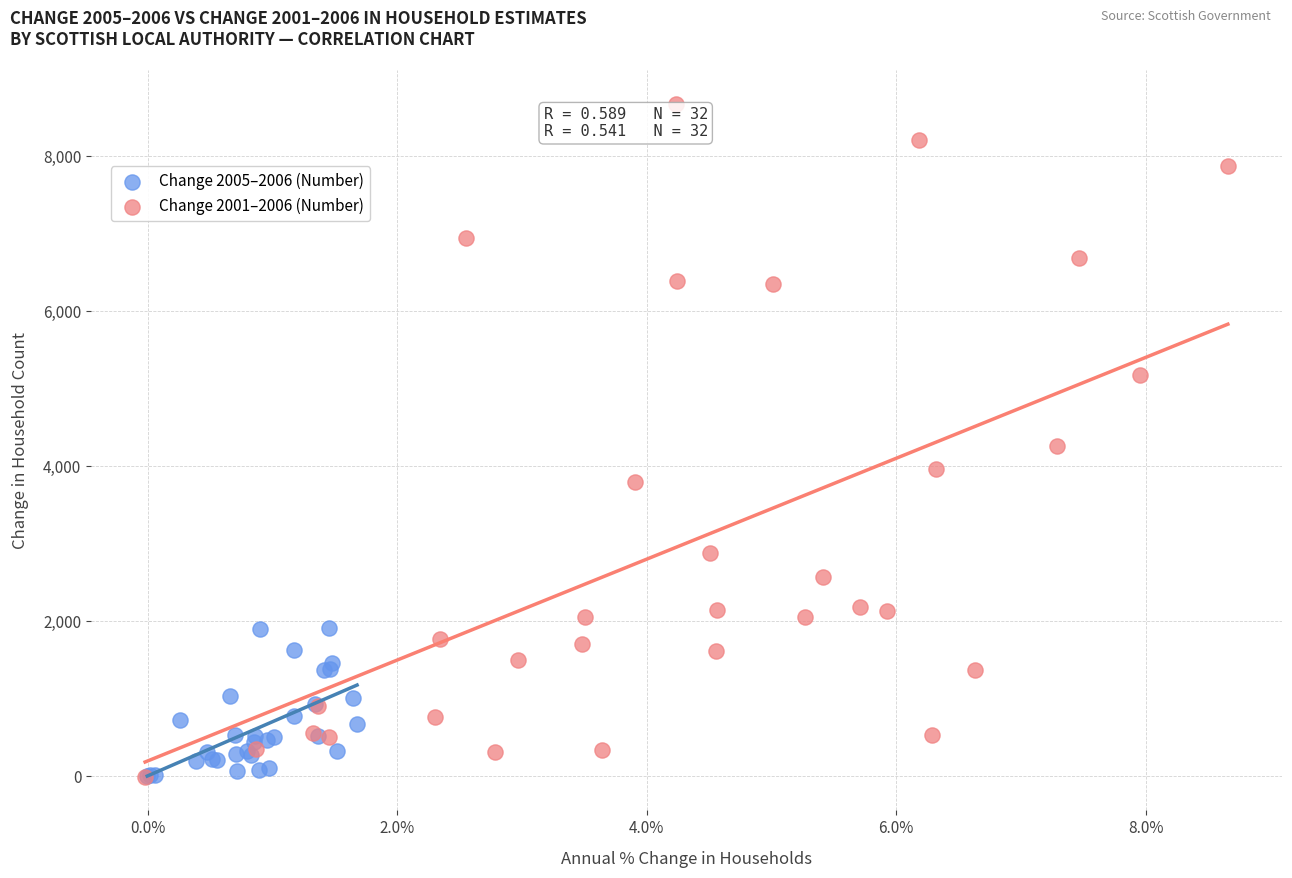

Which series reaches the maximum Y coordinate?

Change 2001–2006 (Number)